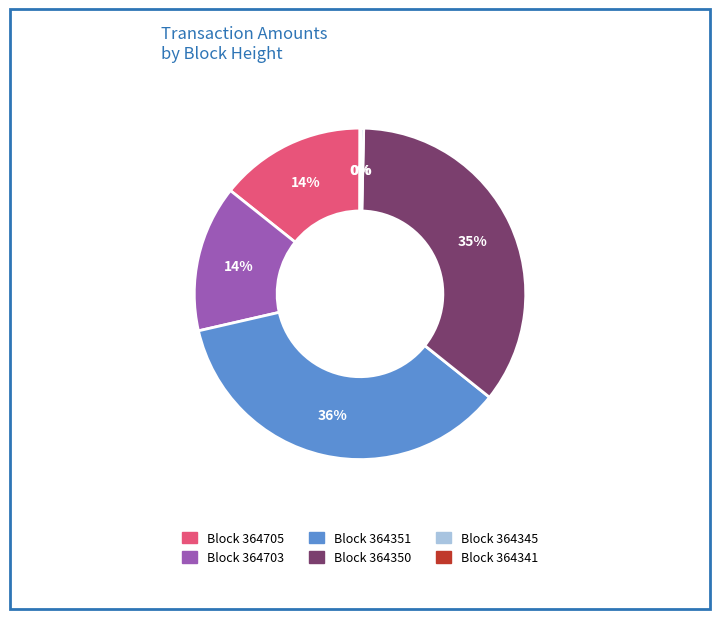

True or false: Block 364351 accounts for 46% of the total.

False